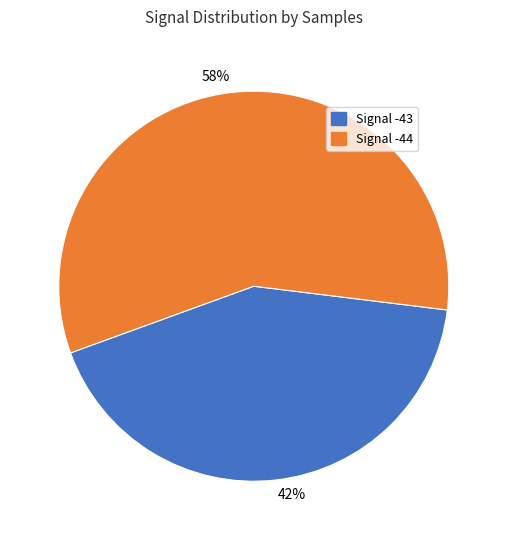

Which slice is the largest?

58%